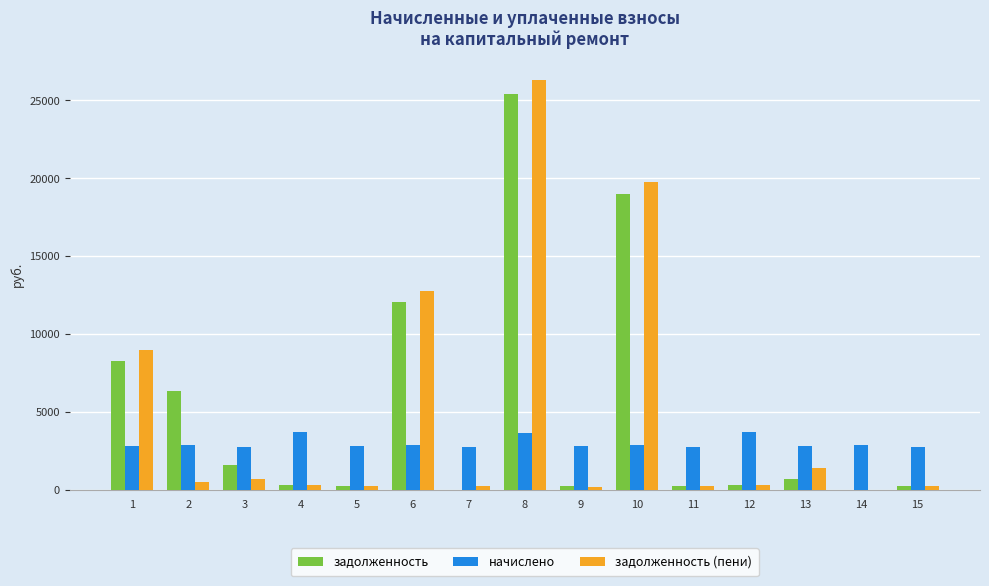

At which category is the sum across all series the highest?

8